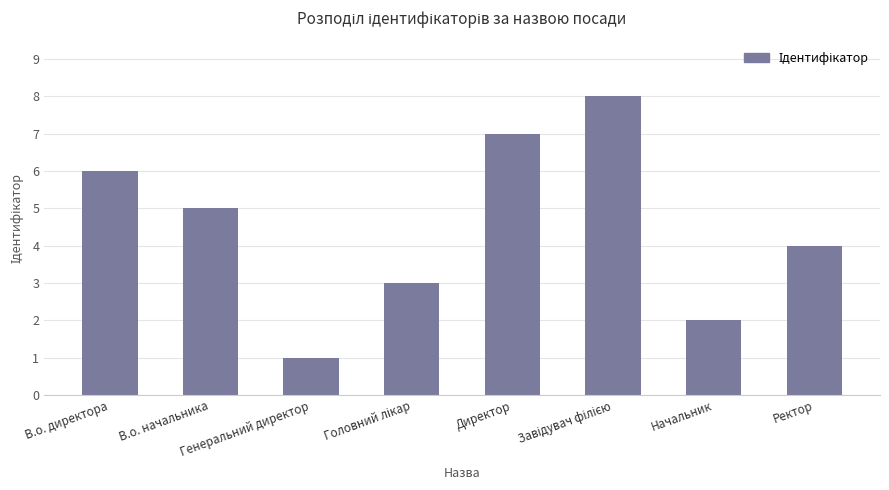

What is the sum of all values?

36